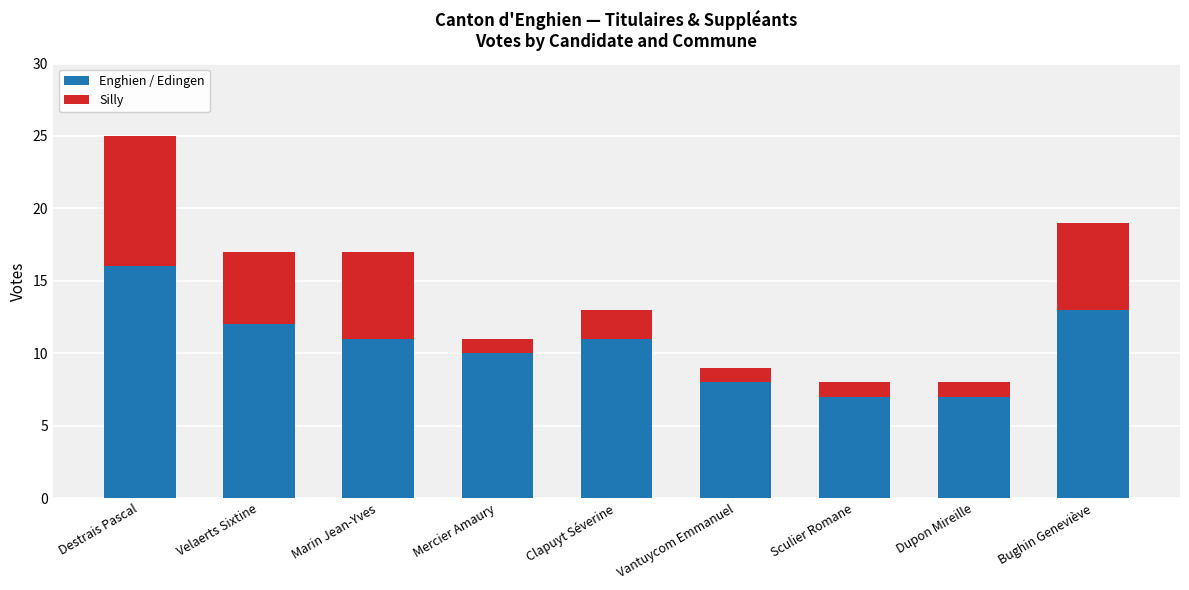

How many data points does each series have?

9